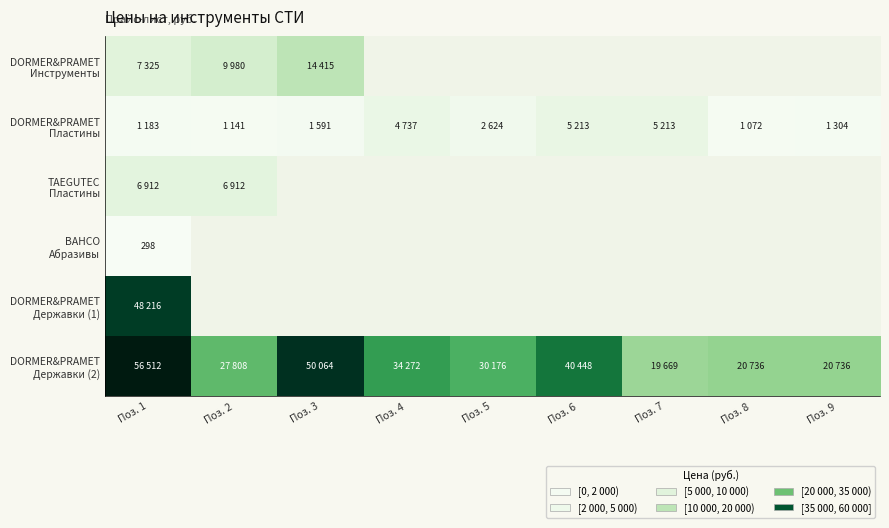

What is the average value of the DORMER&PRAMET Державки (2) series?

33380